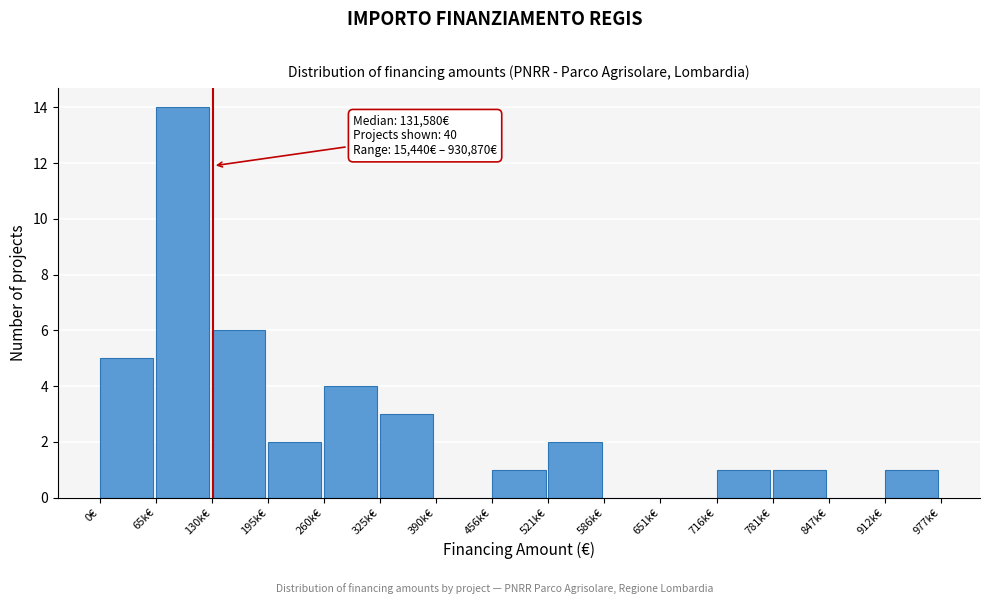

Reading left to right, what are all the values shown in this chart?

0€=5	65k€=14	130k€=6	195k€=2	260k€=4	325k€=3	390k€=0	456k€=1	521k€=2	586k€=0	651k€=0	716k€=1	781k€=1	847k€=0	912k€=1